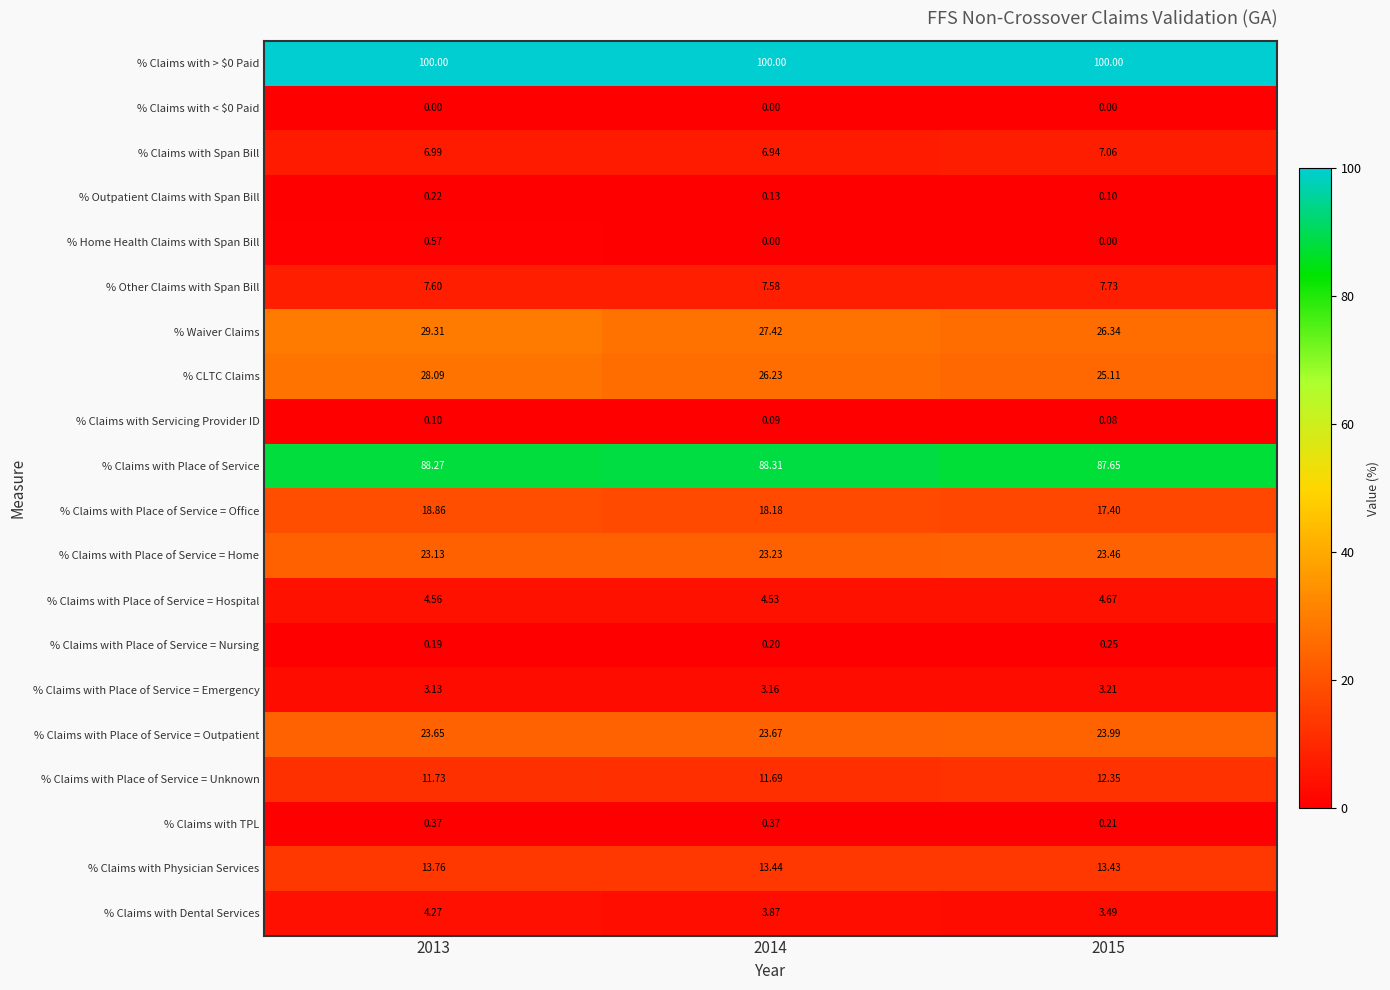

At how many categories does at least one series exceed 48?

3